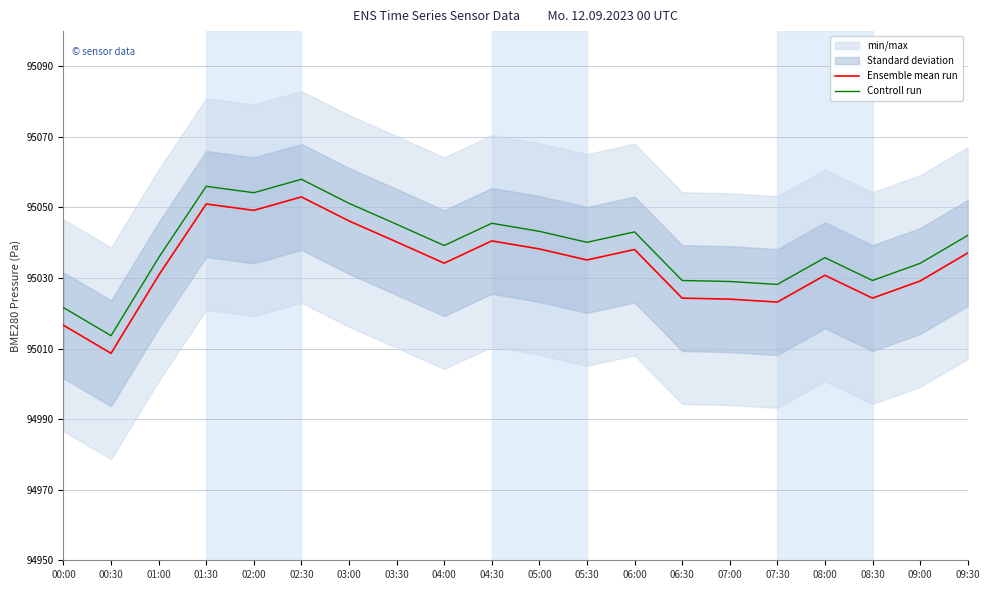

Read the Controll run value at 07:30.

95028.2